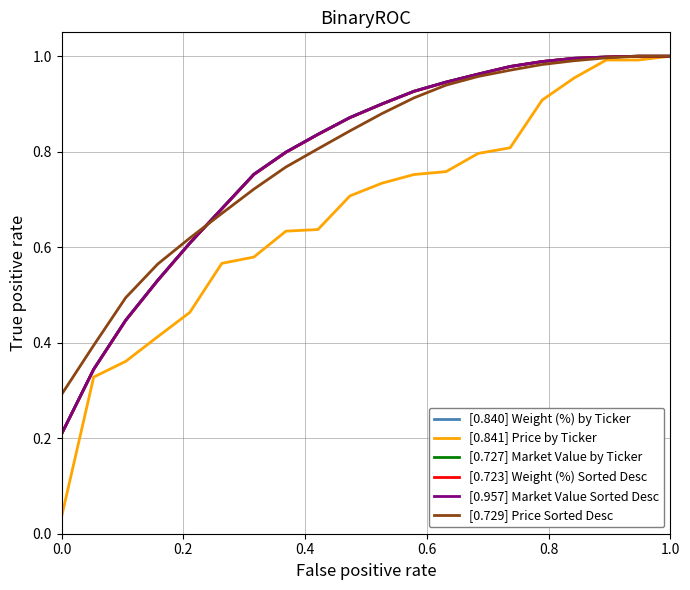

List the series in order of their peak value, highest first.

[0.840] Weight (%) by Ticker, [0.841] Price by Ticker, [0.727] Market Value by Ticker, [0.723] Weight (%) Sorted Desc, [0.957] Market Value Sorted Desc, [0.729] Price Sorted Desc